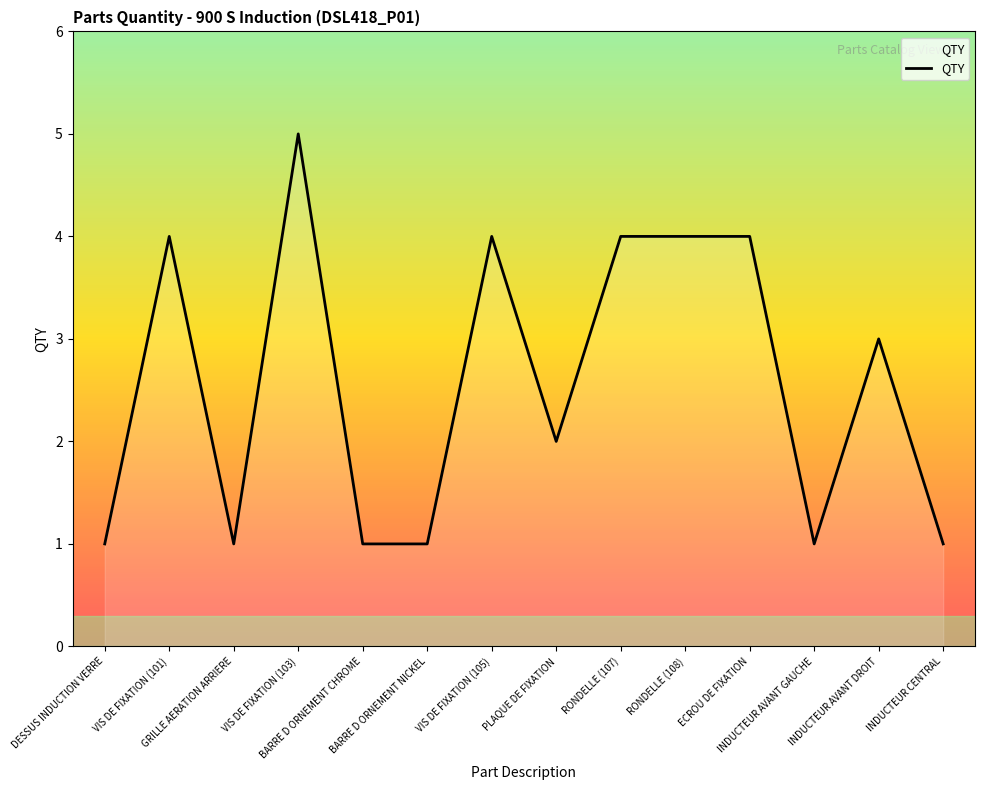

The value at RONDELLE (108) is 4. True or false?

True